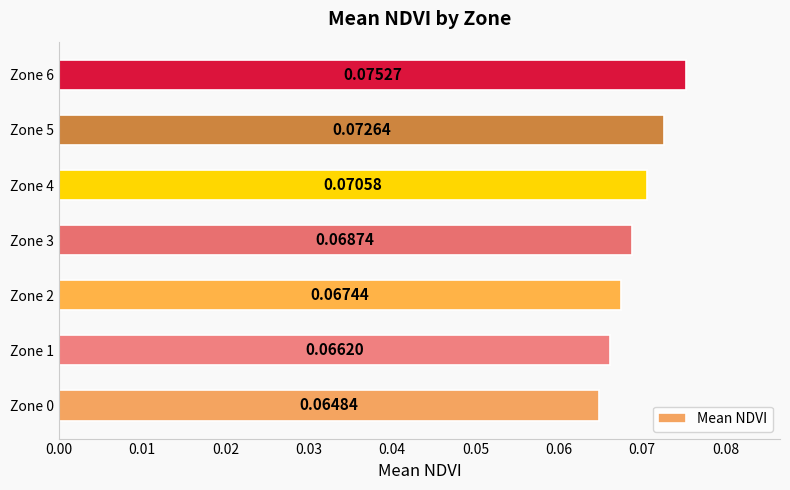

Which has a higher value, Zone 5 or Zone 3?

Zone 5